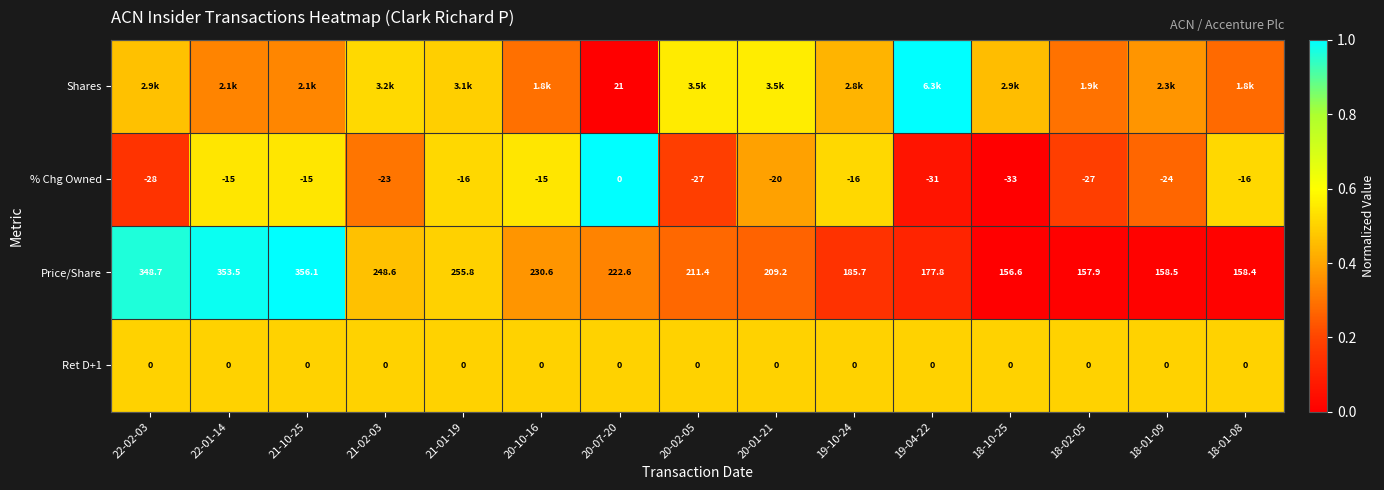

Is the value of Price/Share at 21-02-03 greater than the value of % Chg Owned at 22-01-14?

Yes